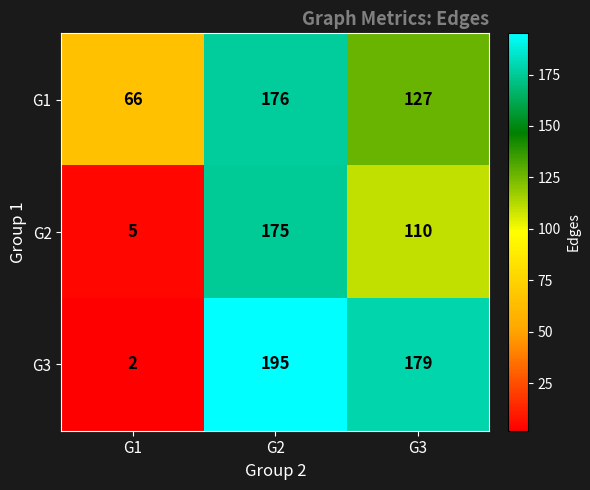

How many data points does each series have?

3